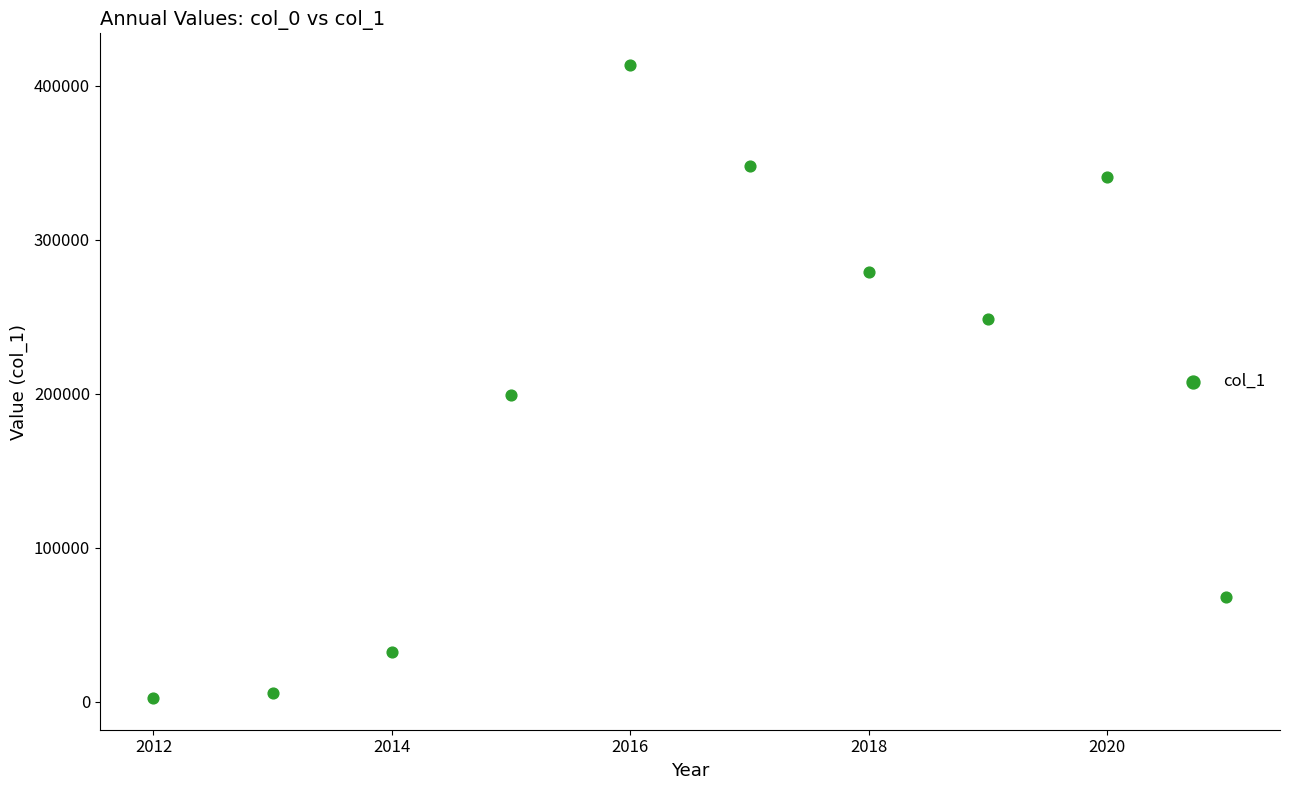

What Y value in the scatter plot is closest to 207936?

199184.5